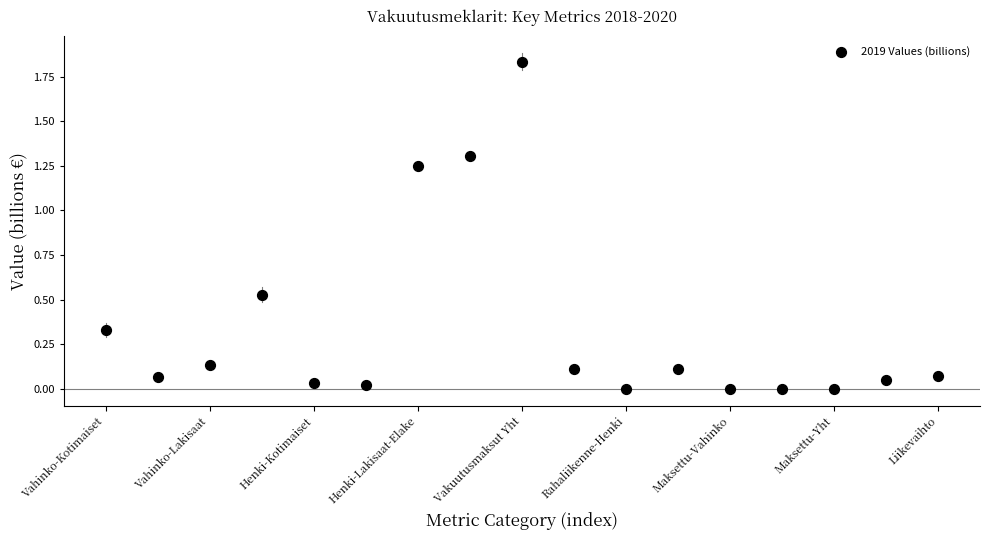

How many points are shown in the scatter plot?

17